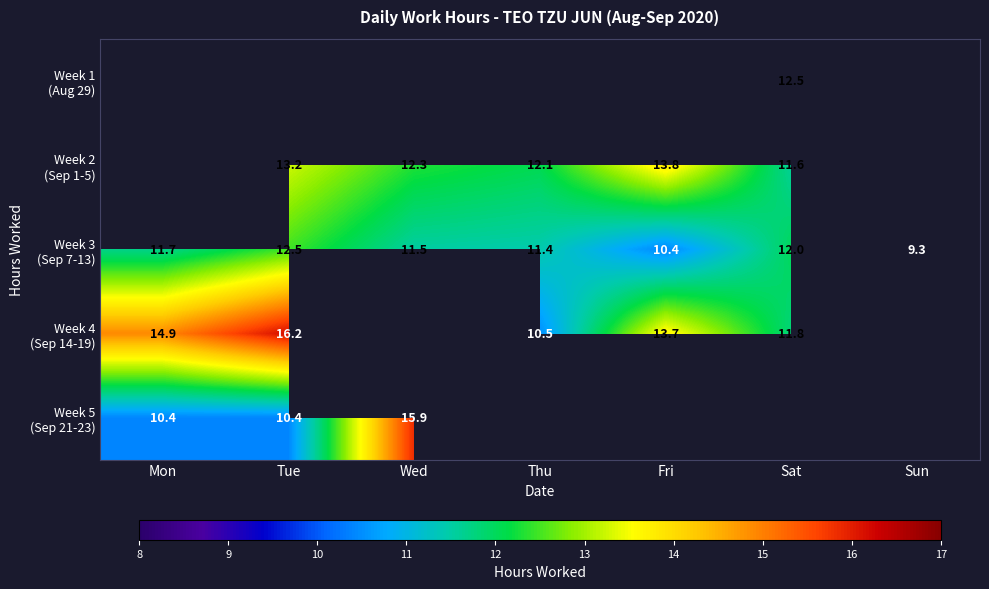

The value of Week 4 (Sep 14-19) at Fri is 5.8. True or false?

False